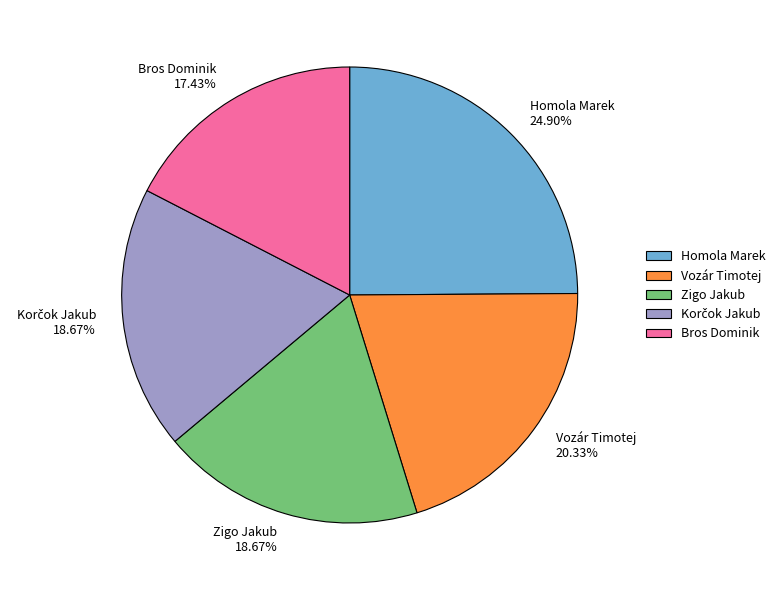

To the nearest percent, what is the difference between the largest and smallest slice percentages?

7%